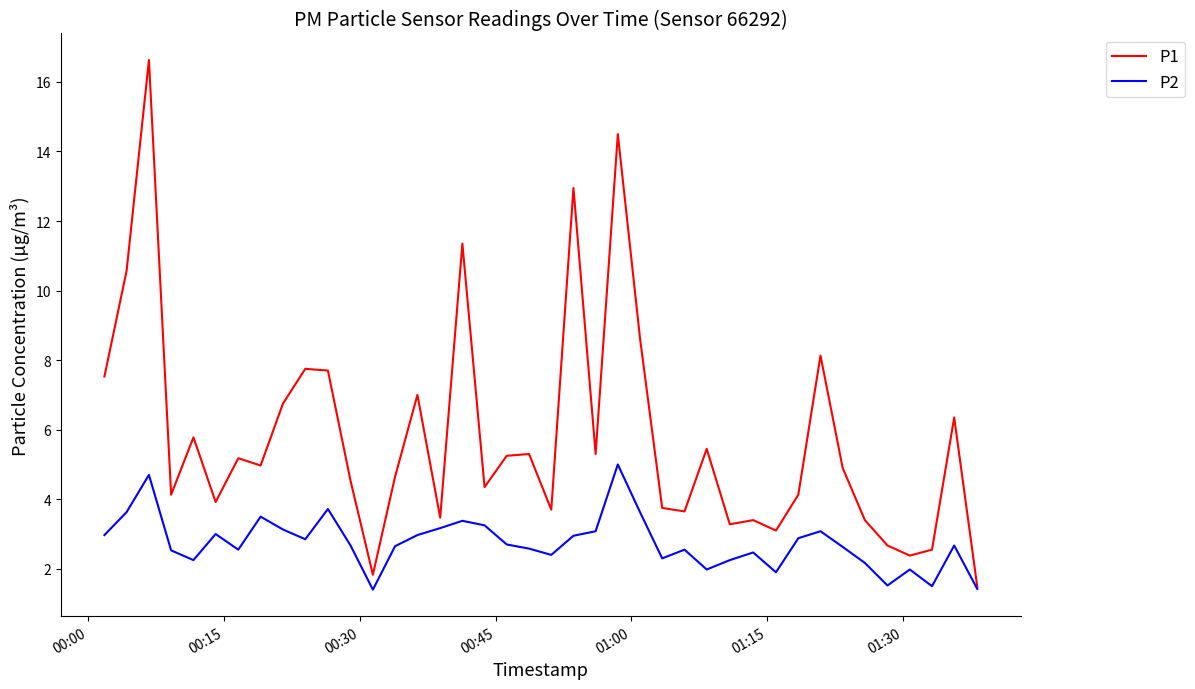

What is the maximum value shown in the chart?

16.6